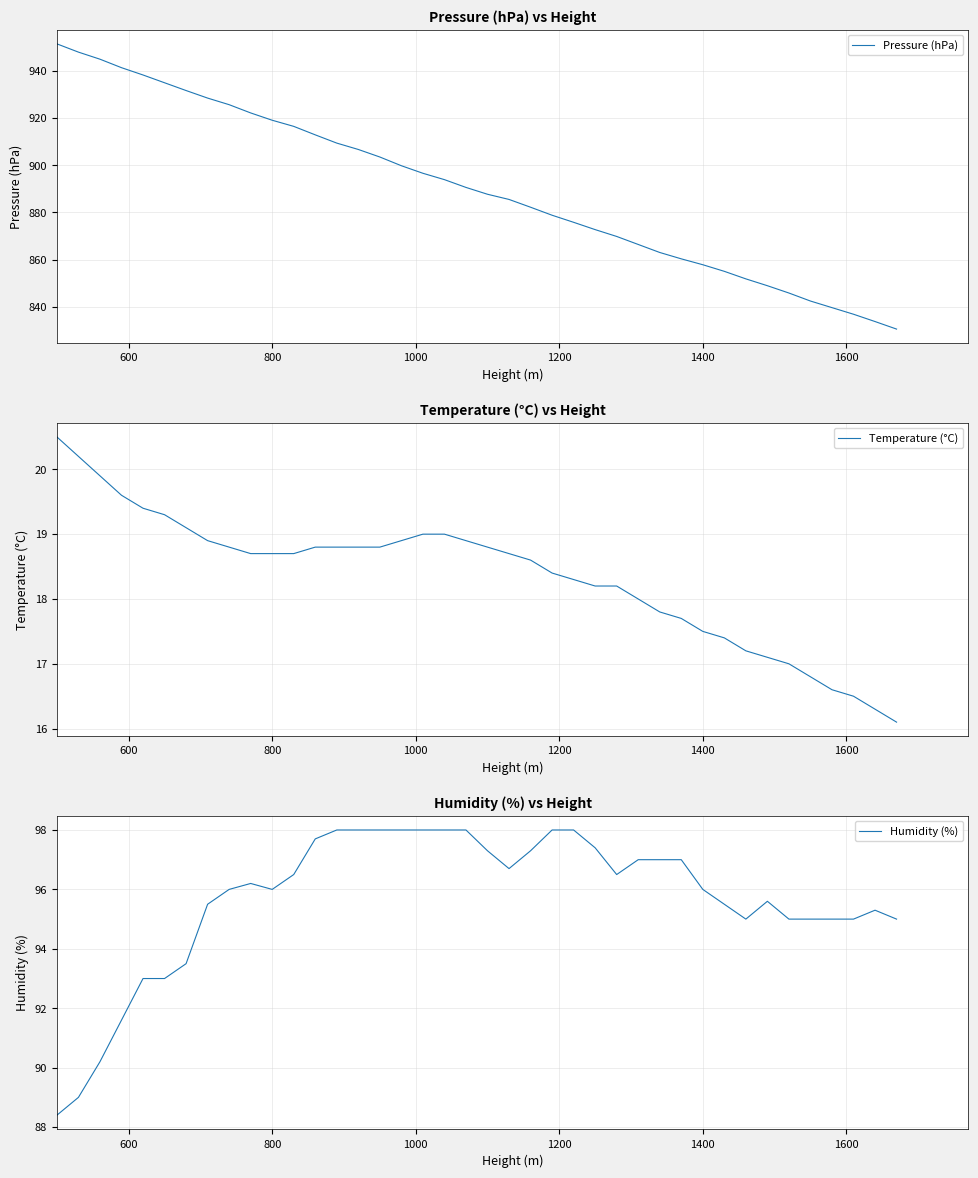

Does the chart have visible grid lines?

Yes